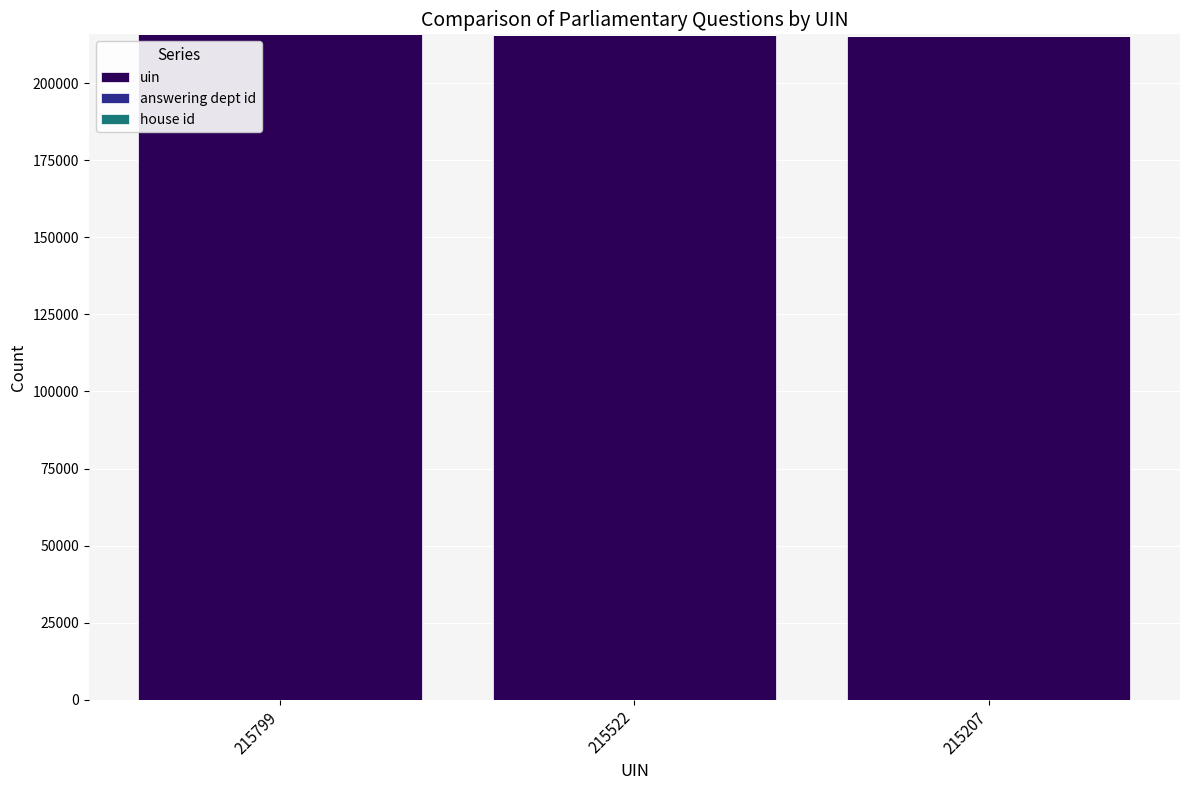

Count the uin values in the range 215207 to 215799.

3